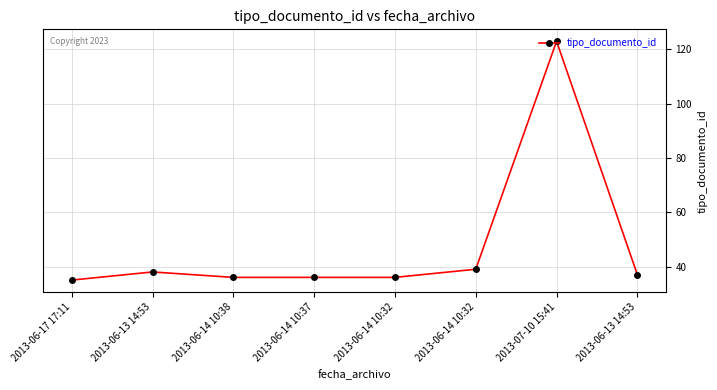

How many series are shown in this chart?

1